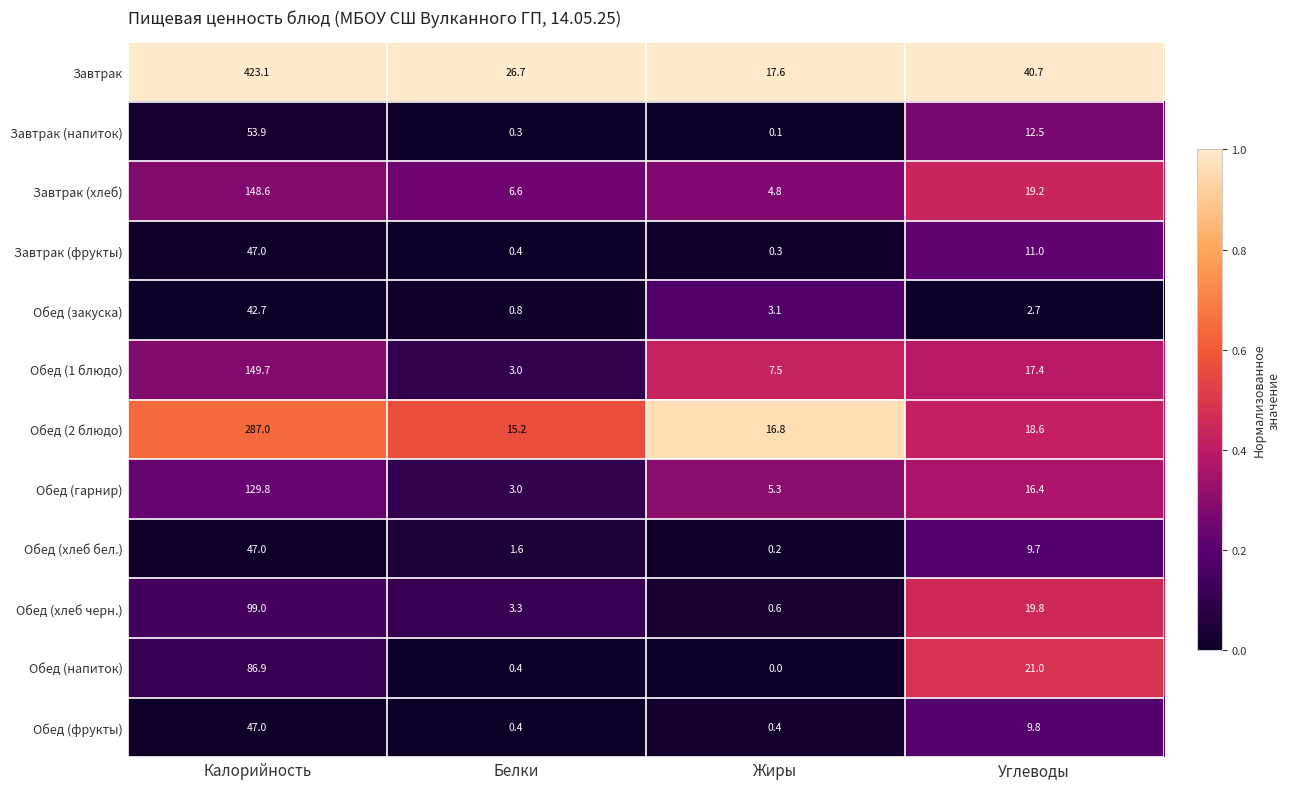

What is the difference between the Обед (хлеб бел.) values at Калорийность and Жиры?

46.8